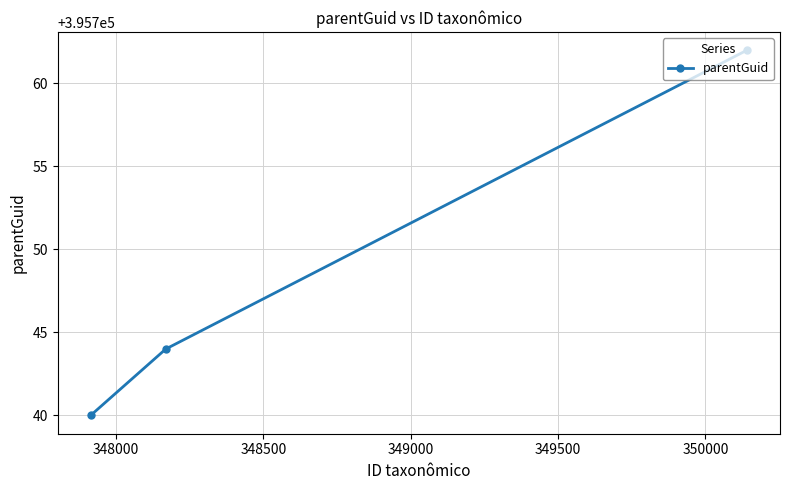

What is the greatest value displayed?

395762